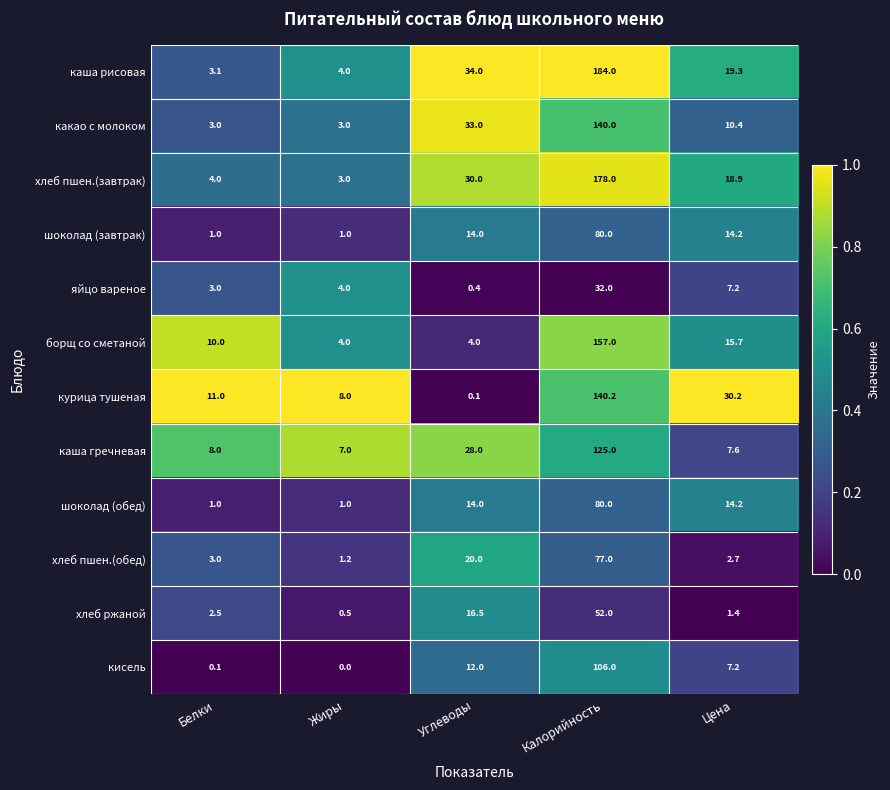

What is the approximate value of каша рисовая at Калорийность?

184.0